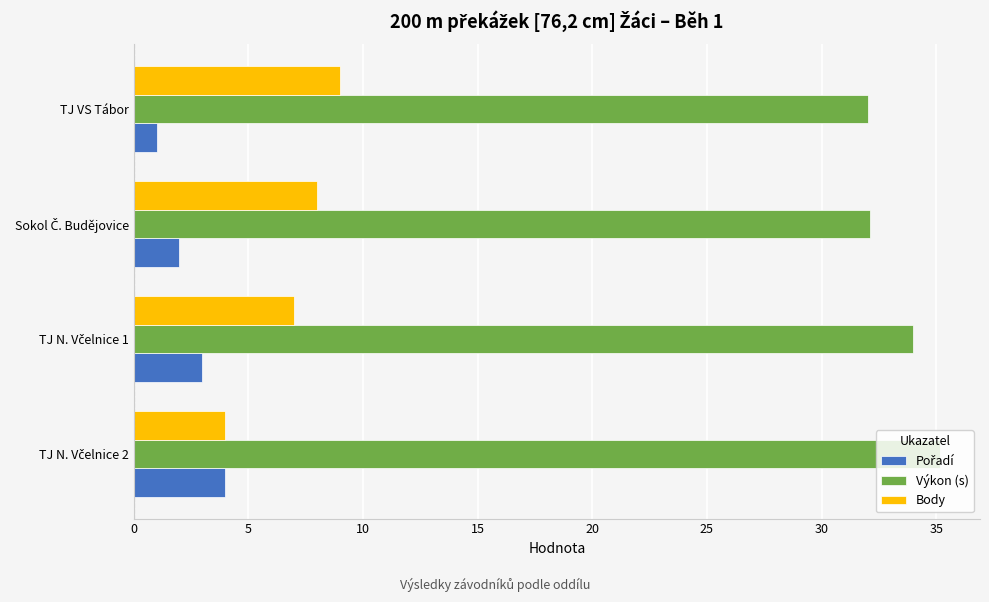

What is the smallest value displayed?

1.0